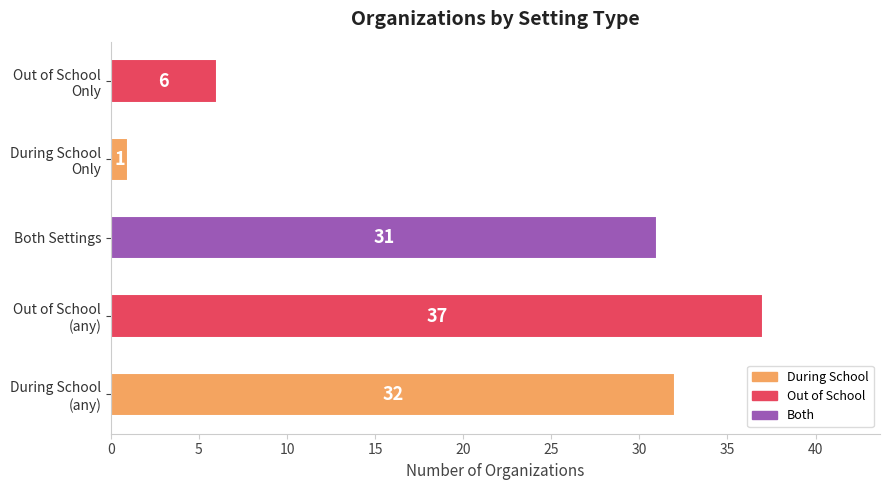

Where is the data nearest to the value 19?

Both Settings